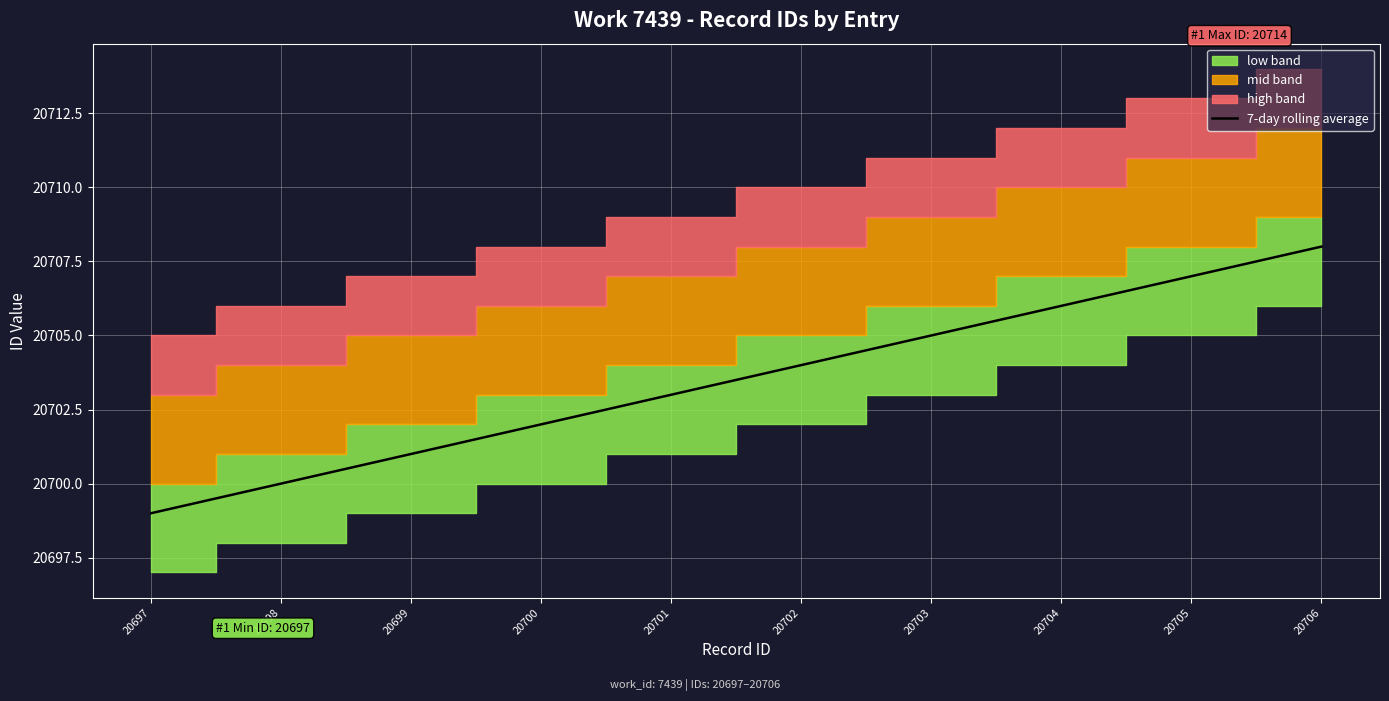

What is the approximate value at 20701?

20703